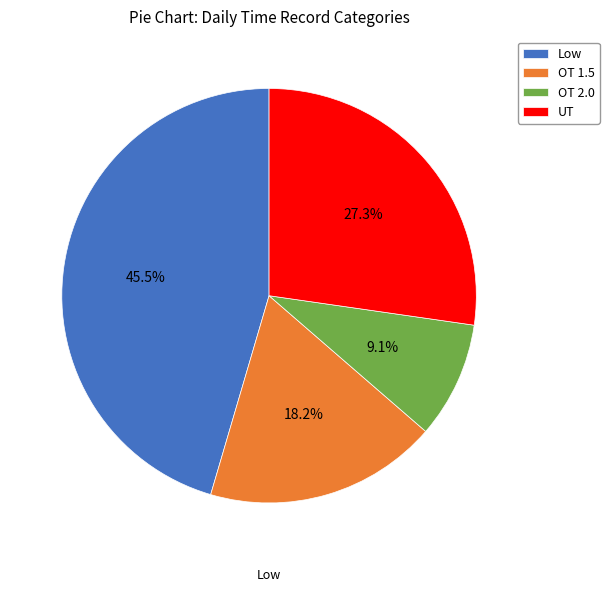

Does Low represent more than half of the total?

No